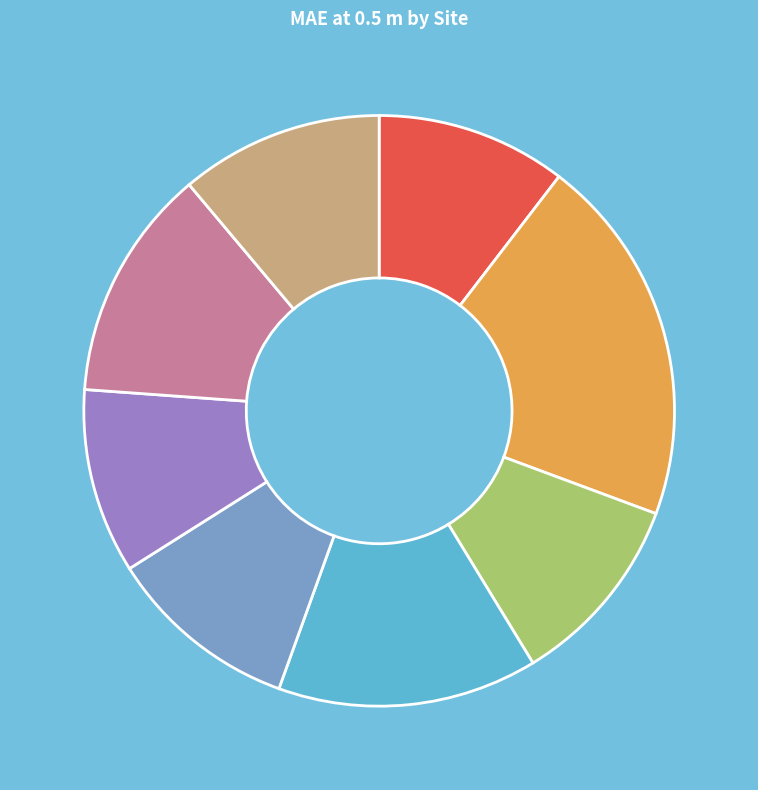

Does any single category account for the majority?

No